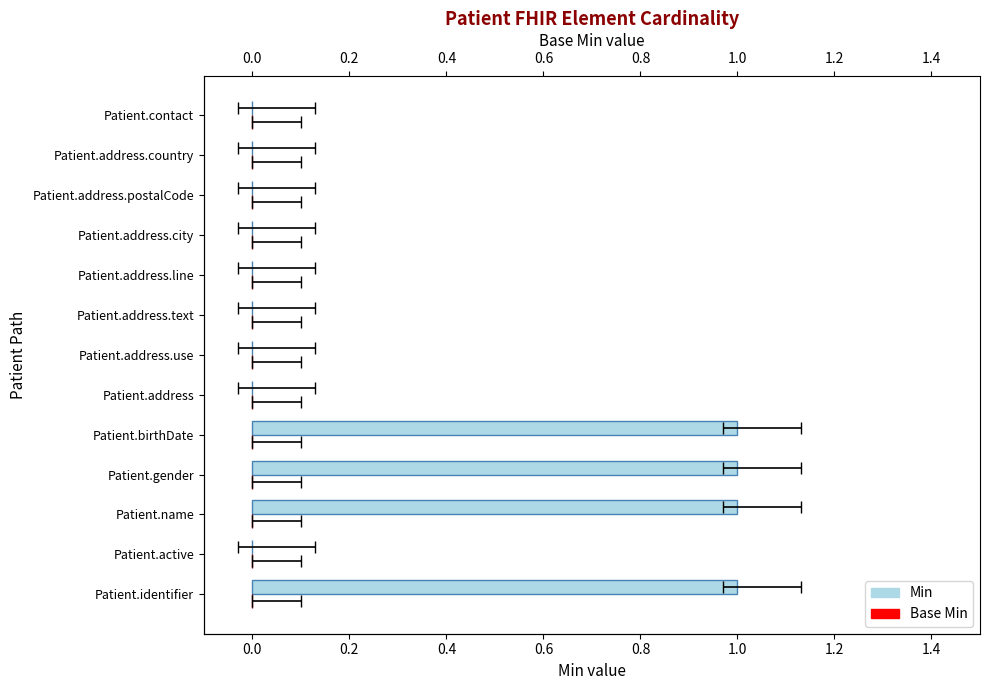

Rank the series at 1.0 from lowest to highest value.

Min, Base Min